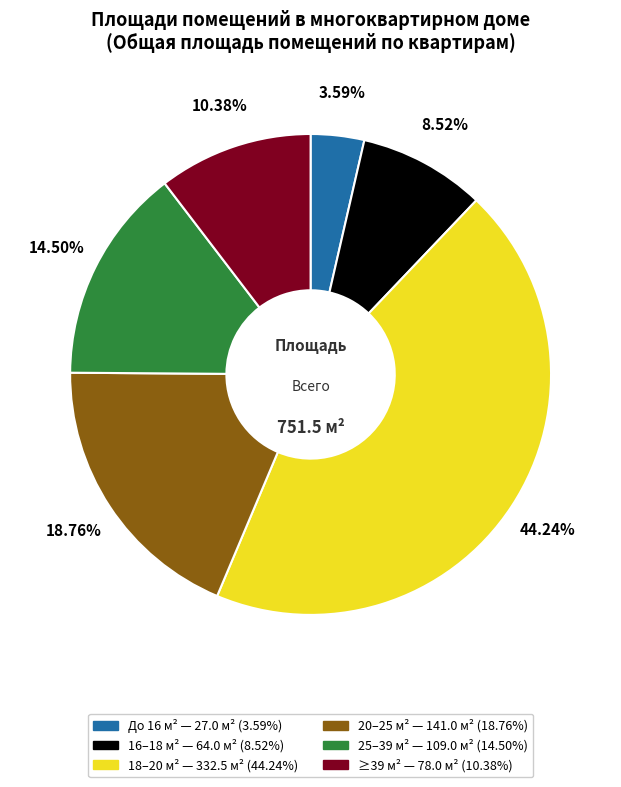

To the nearest percent, what is the average slice percentage?

17%